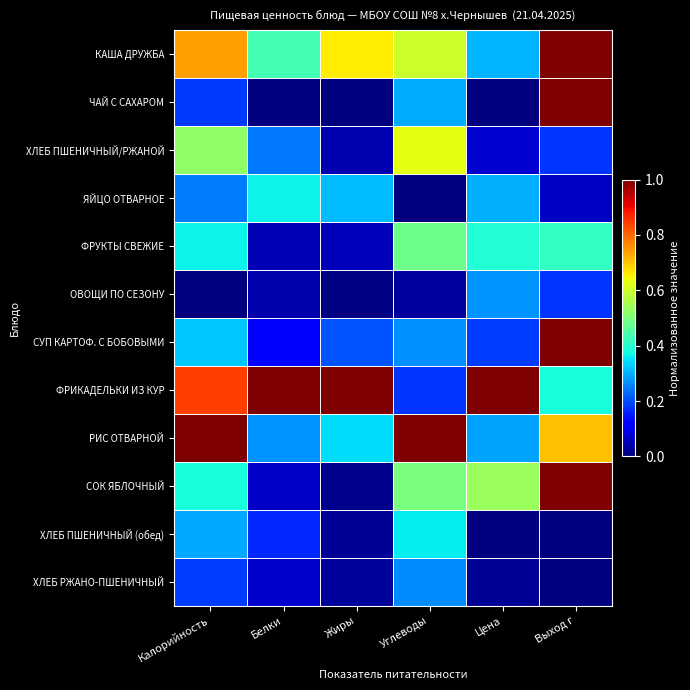

What is the greatest value displayed?

1.0